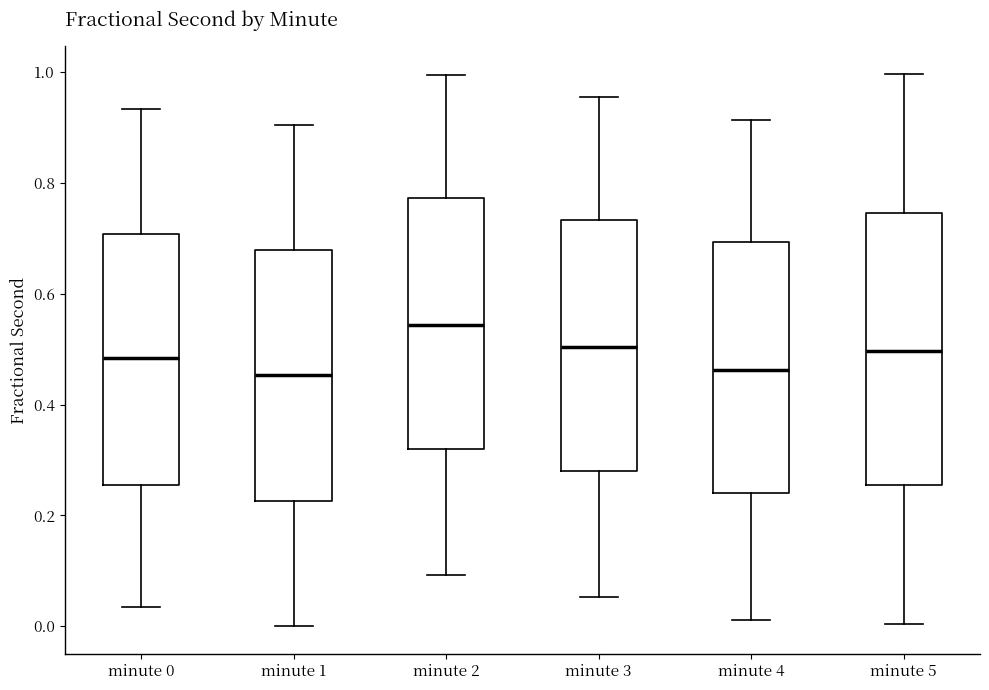

Reading left to right, read every box against the y-axis: the position of its median line, the range the box covers, and the ends of its whiskers. The values are not printed on the chart, so give them approximately, as read against the axis.

minute 0: median 0.48, box 0.26 to 0.70, whiskers 0.04 to 0.94
minute 1: median 0.46, box 0.22 to 0.68, whiskers 0.00 to 0.90
minute 2: median 0.54, box 0.32 to 0.78, whiskers 0.10 to 1.00
minute 3: median 0.50, box 0.28 to 0.74, whiskers 0.06 to 0.96
minute 4: median 0.46, box 0.24 to 0.70, whiskers 0.02 to 0.92
minute 5: median 0.50, box 0.26 to 0.74, whiskers 0.00 to 1.00